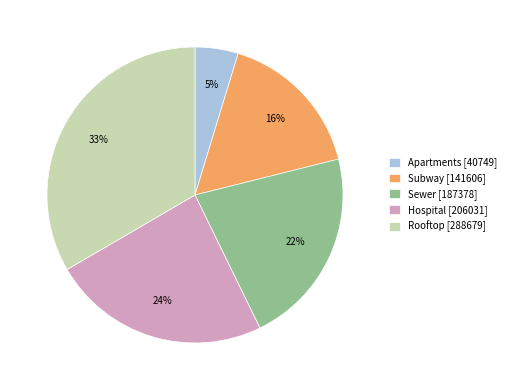

Is it true that Hospital is 24% of the pie?

True